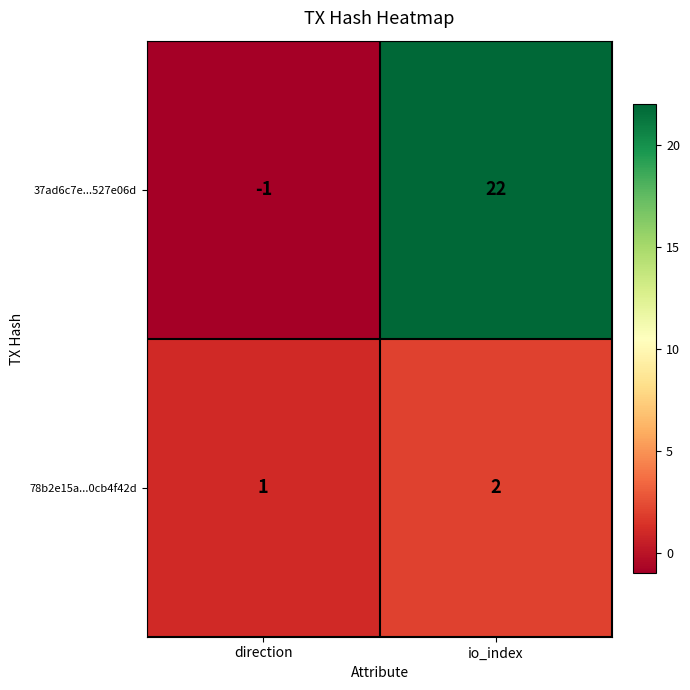

Reading right to left, what are all the values shown in this chart?

37ad6c7e...527e06d: 22	-1
78b2e15a...0cb4f42d: 2	1